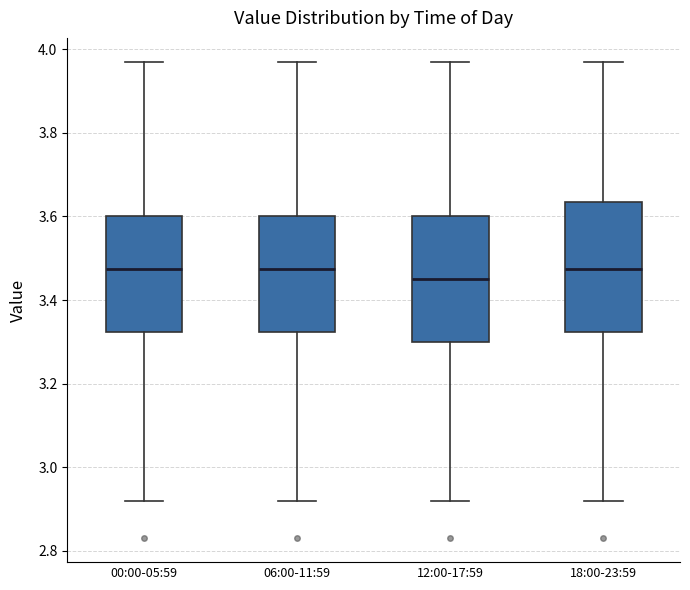

Where does the median line of the box for 06:00-11:59 sit on the y-axis? The values are not printed on the chart, so give them approximately, as read against the axis.

3.48